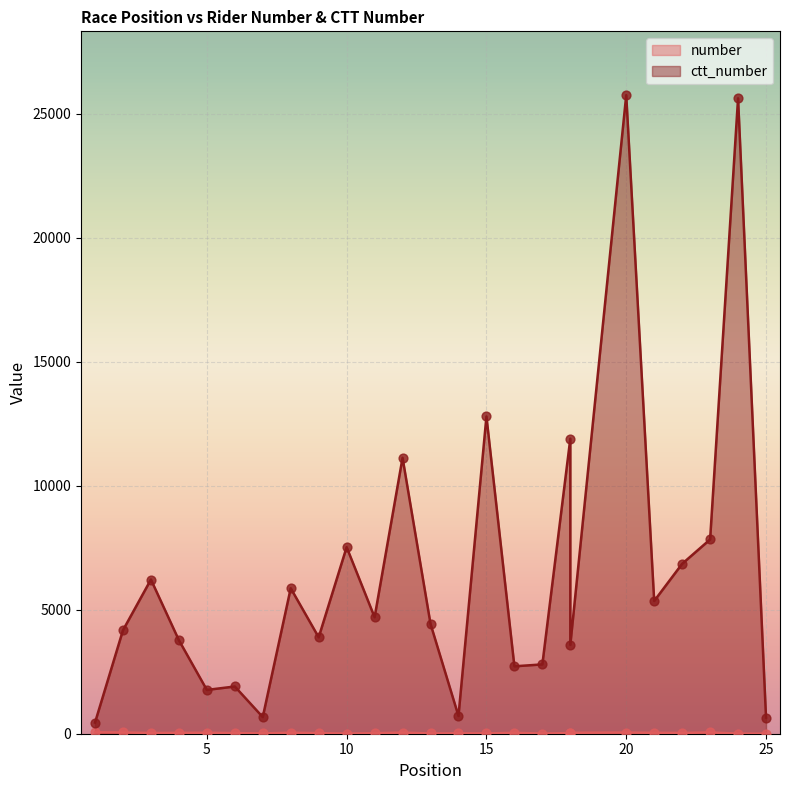

Which series has the widest spread of Y values?

ctt_number